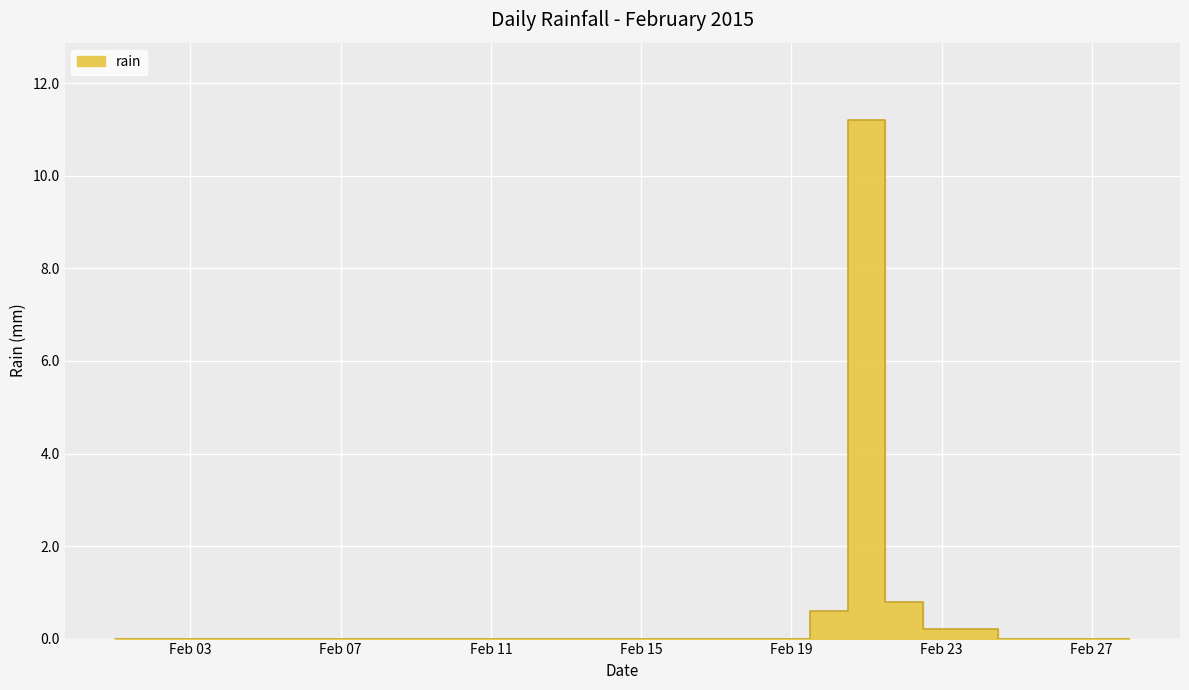

Between 2015-02-09 and 2015-02-16, which is larger?

2015-02-09